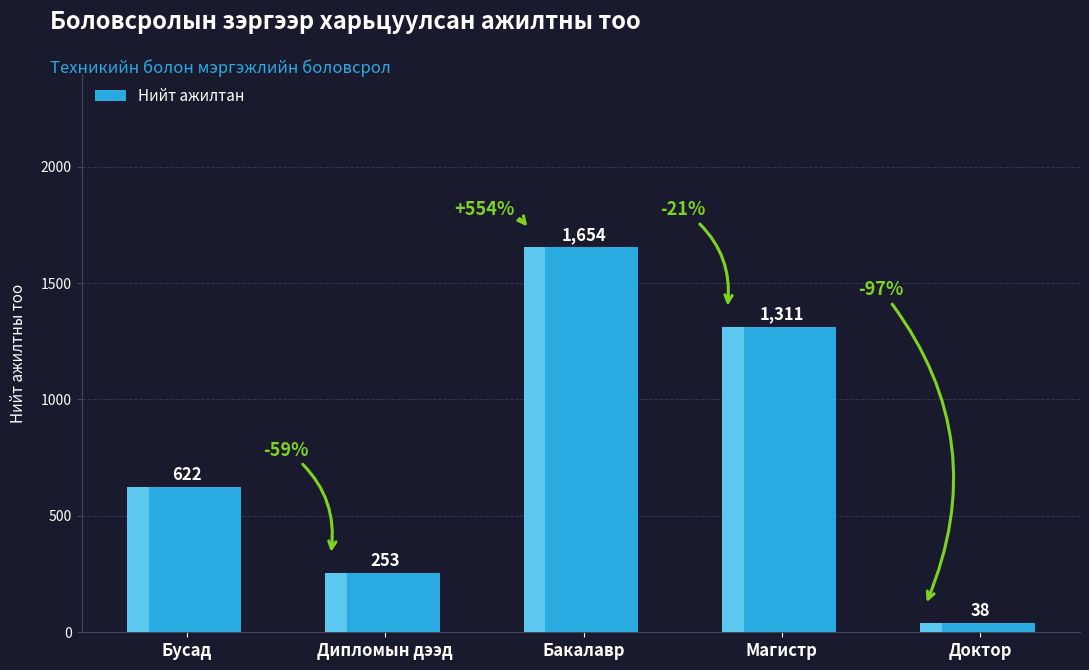

Reading left to right, list all the values displayed in this chart.

622	253	1654	1311	38